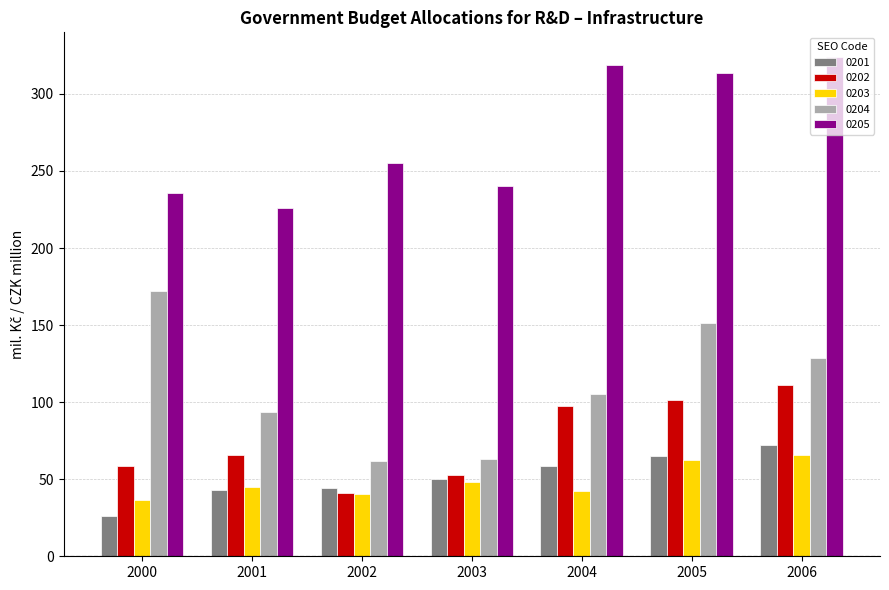

At how many categories does at least one series exceed 54?

7